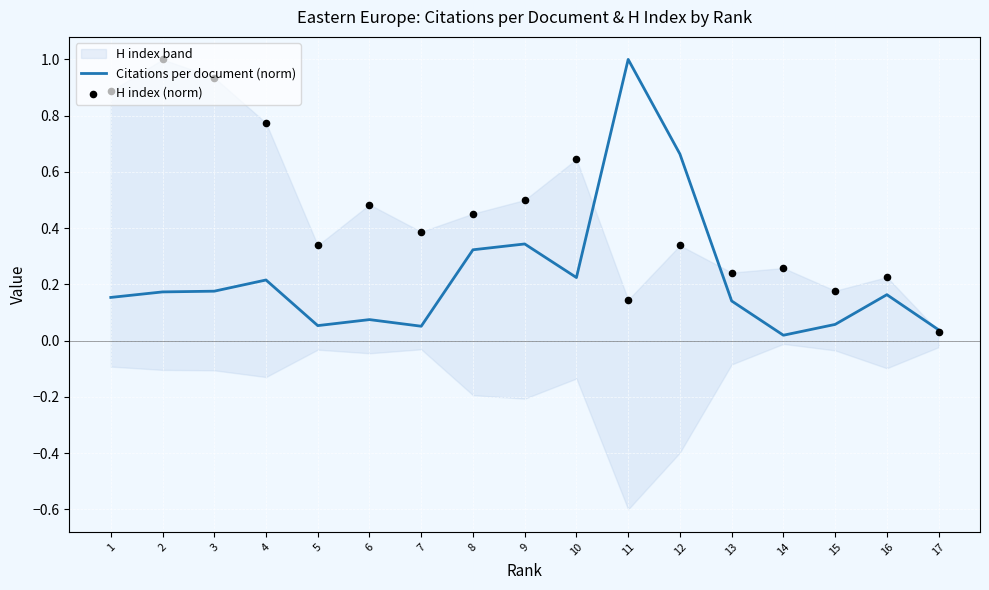

What is the total value across all series at 5?

0.4